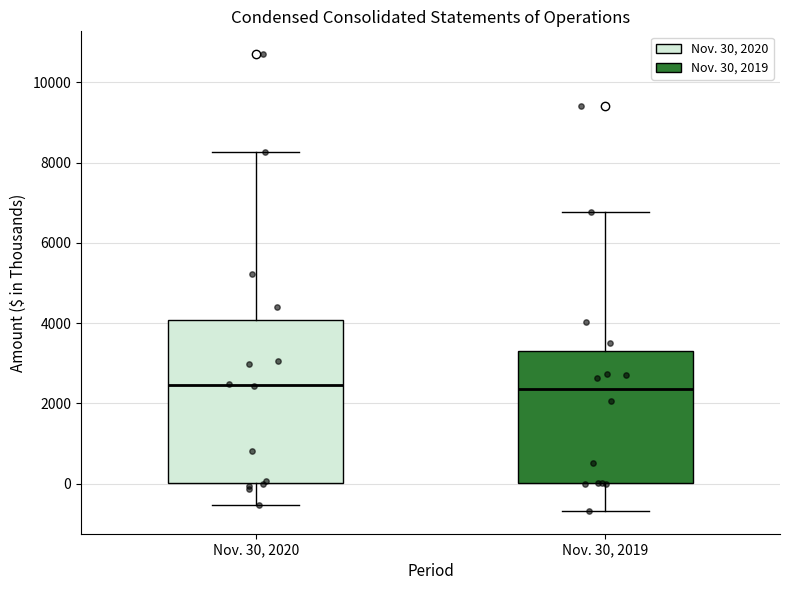

Reading left to right, transcribe this box plot: for each box, give where its median line is, the range the box spans, and where its two whiskers end, as read against the y-axis. The values are not printed on the chart, so give them approximately, as read against the axis.

Nov. 30, 2020: median 2400, box 0 to 4000, whiskers -600 to 8200
Nov. 30, 2019: median 2400, box 0 to 3400, whiskers -600 to 6800